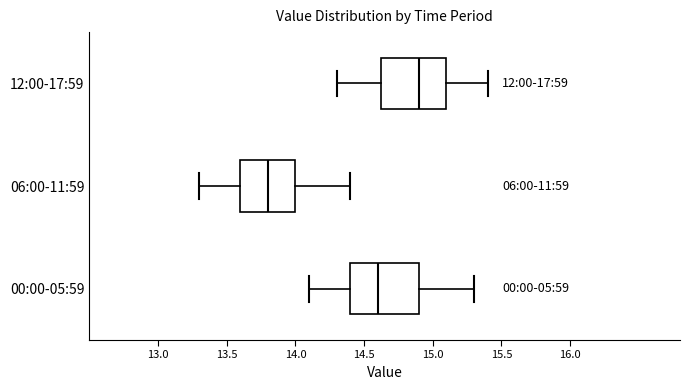

Reading bottom to top, read every box against the x-axis: the position of its median line, the range the box covers, and the ends of its whiskers. The values are not printed on the chart, so give them approximately, as read against the axis.

00:00-05:59: median 14.60, box 14.40 to 14.90, whiskers 14.10 to 15.30
06:00-11:59: median 13.80, box 13.60 to 14.00, whiskers 13.30 to 14.40
12:00-17:59: median 14.90, box 14.65 to 15.10, whiskers 14.30 to 15.40